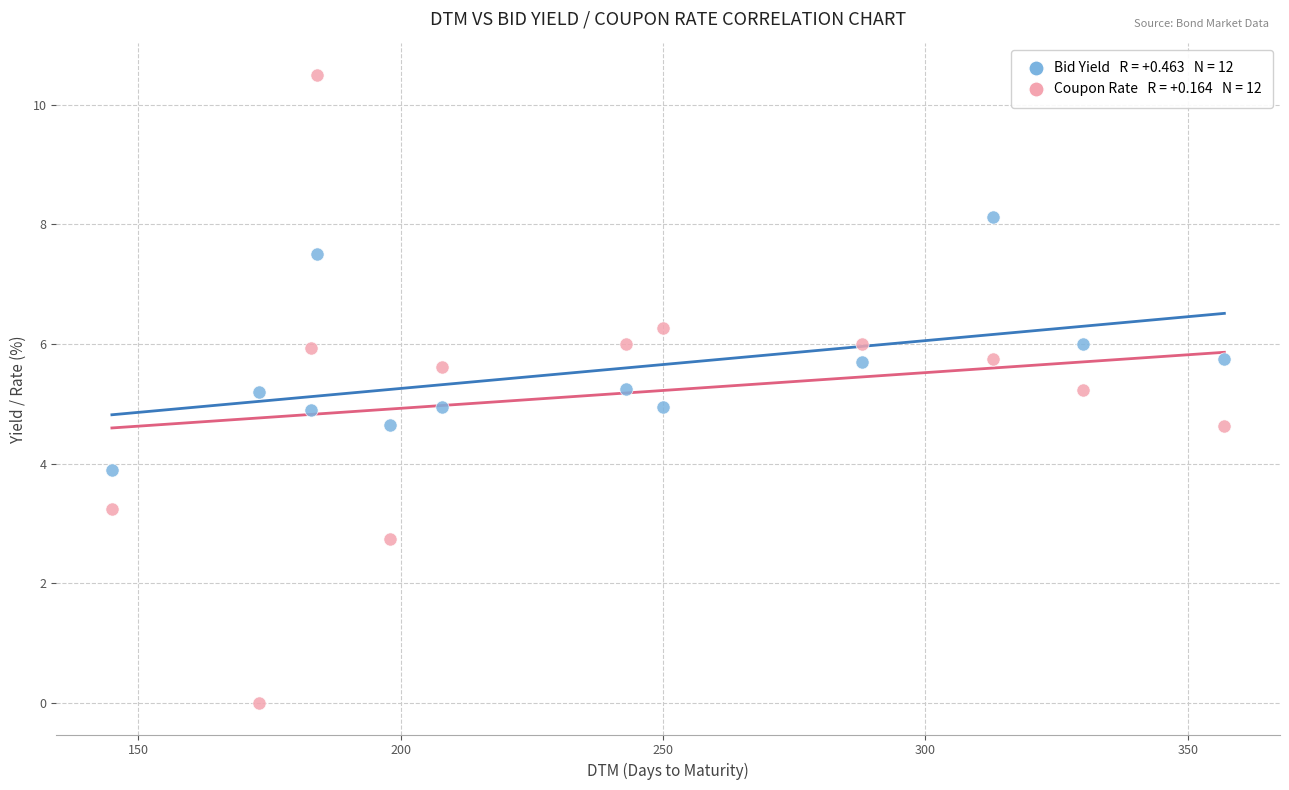

Across all data points, what is the range of X values (max minus min)?

212.0